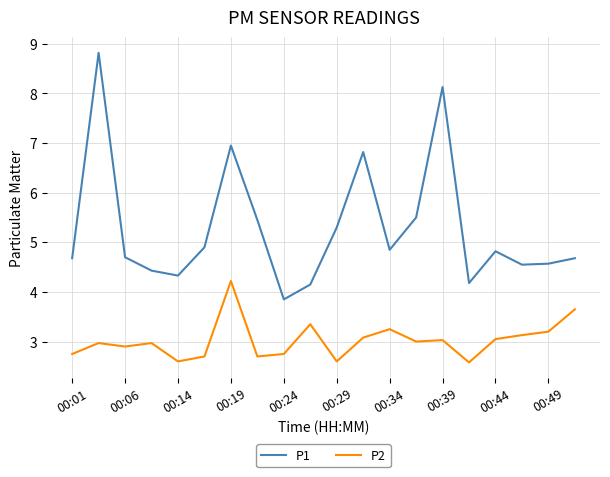

What is the minimum value shown in the chart?

2.6